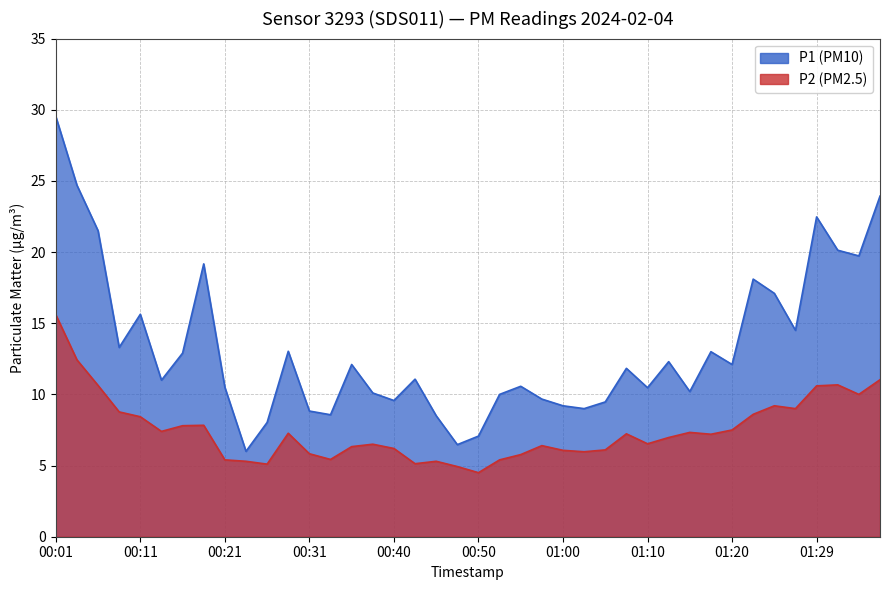

Is the value of P2 at 01:12 greater than the value of P1 at 00:48?

Yes